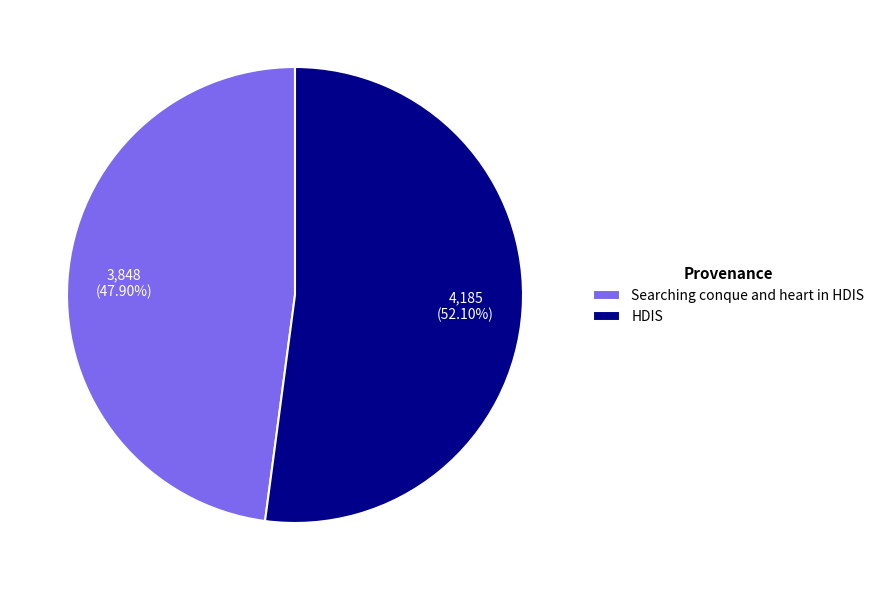

Combined, do HDIS and Searching conque and heart in HDIS account for over 50%?

Yes